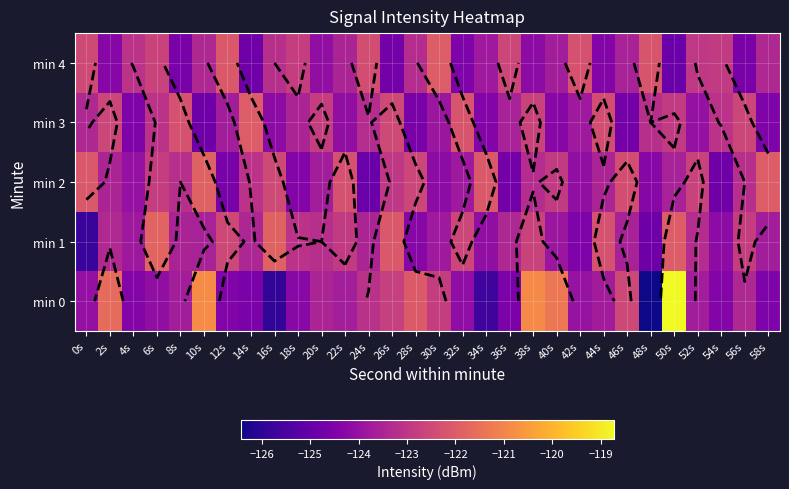

What is the difference between the maximum and minimum values in the min 2 series?

3.0